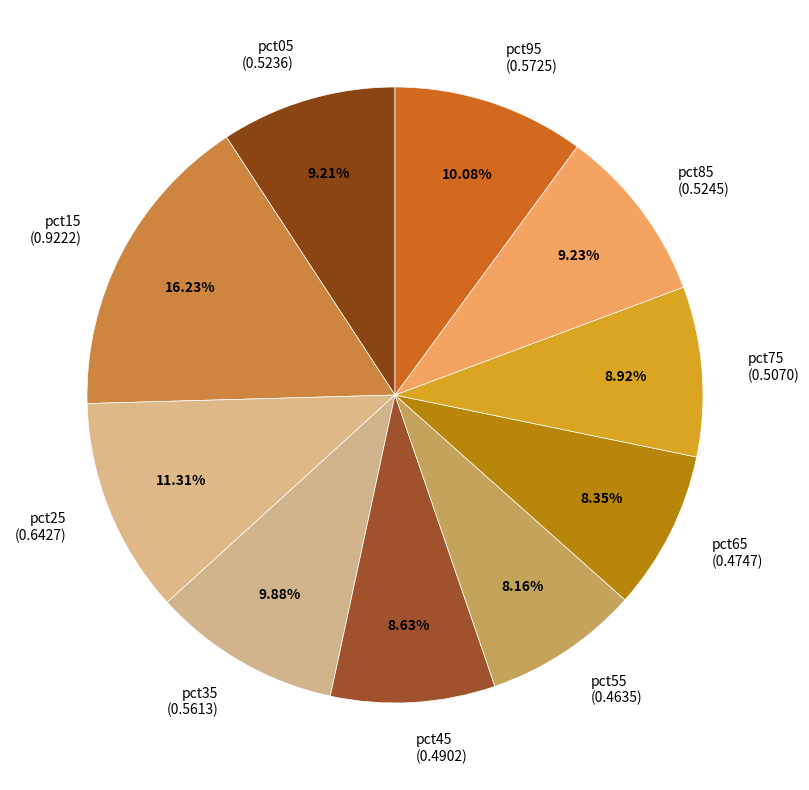

Does any single category account for the majority?

No